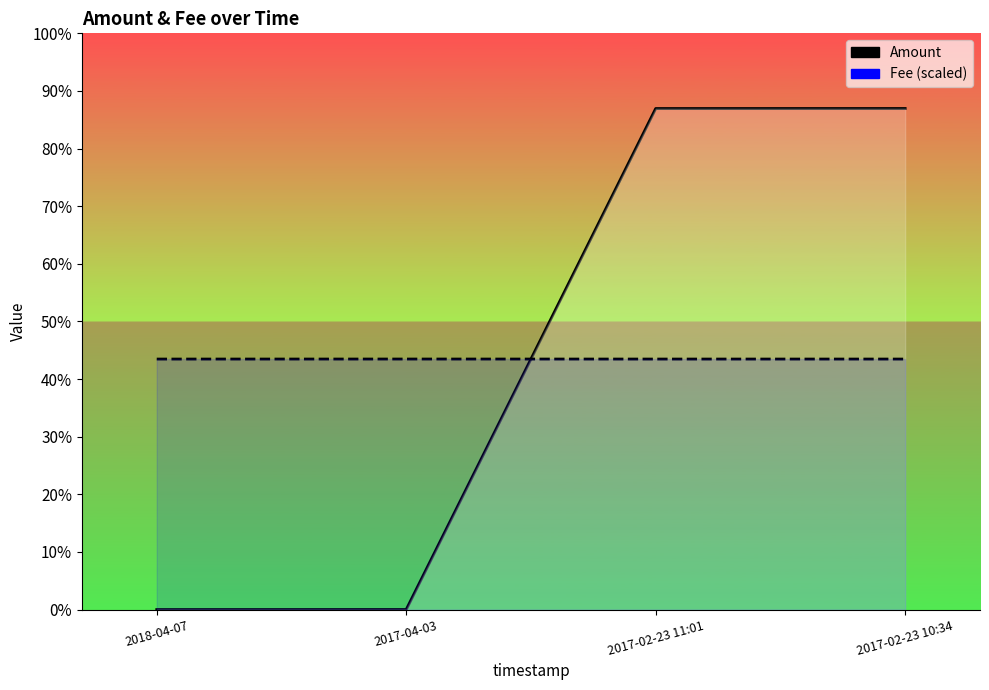

Which series has the widest spread of values?

Amount